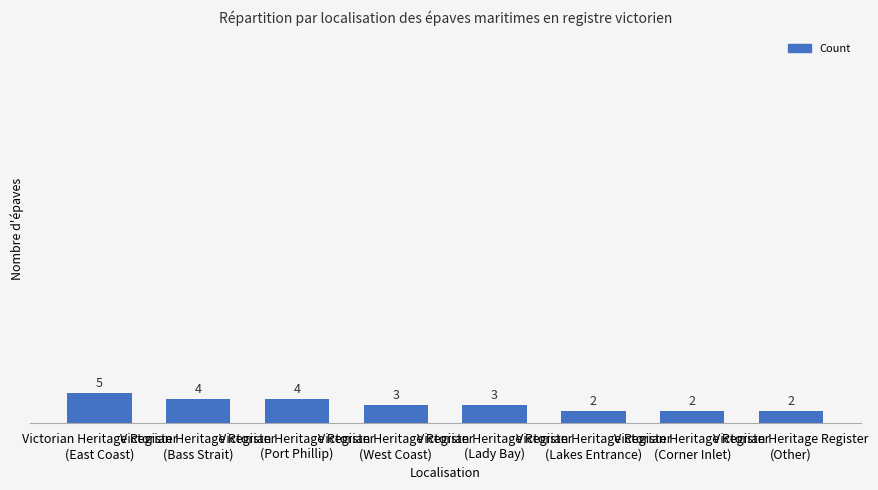

What is the maximum value shown in the chart?

5